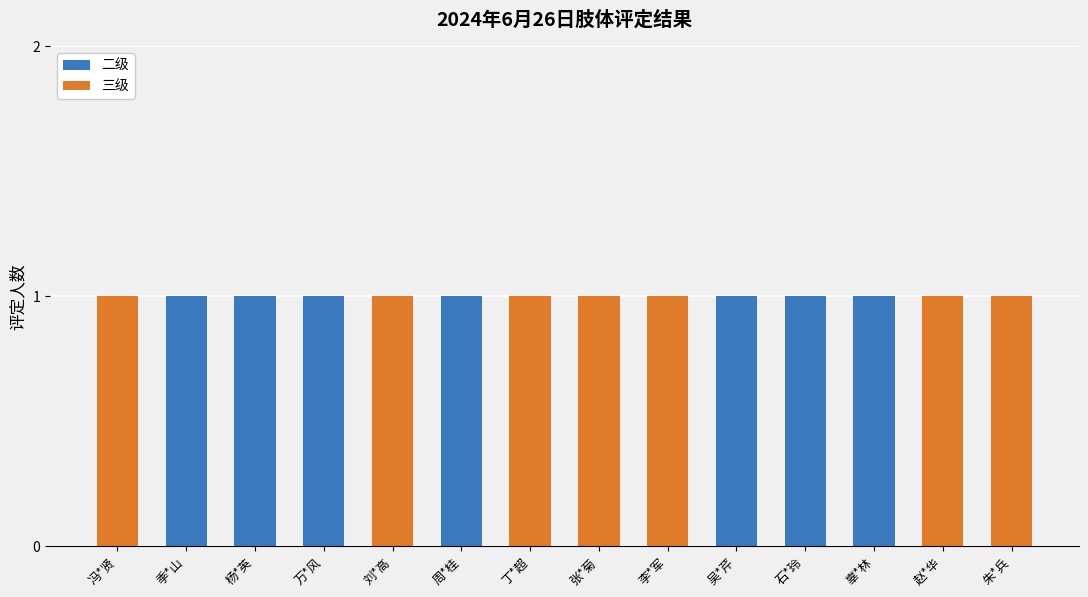

True or false: 二级 has a value of -1 at 刘*高.

False